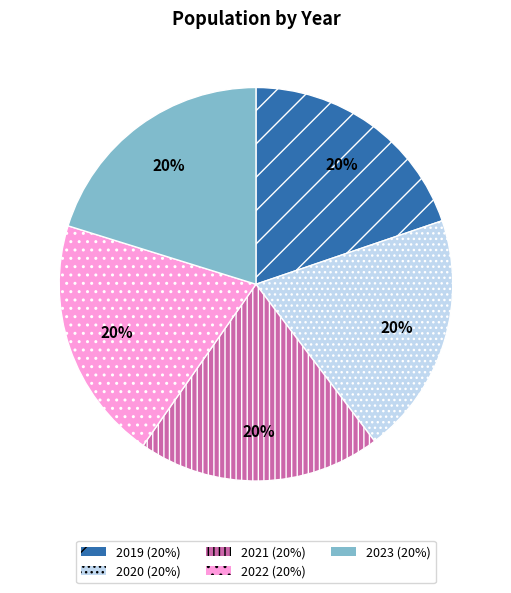

Is it true that 2021 is 9% of the pie?

False